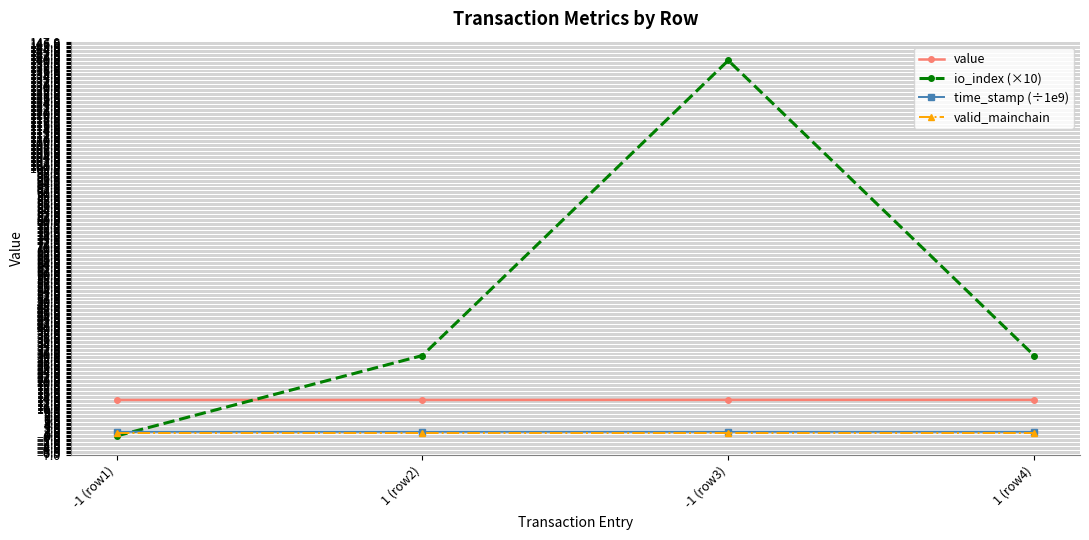

How many times do time_stamp (÷1e9) and io_index (×10) cross each other?

1